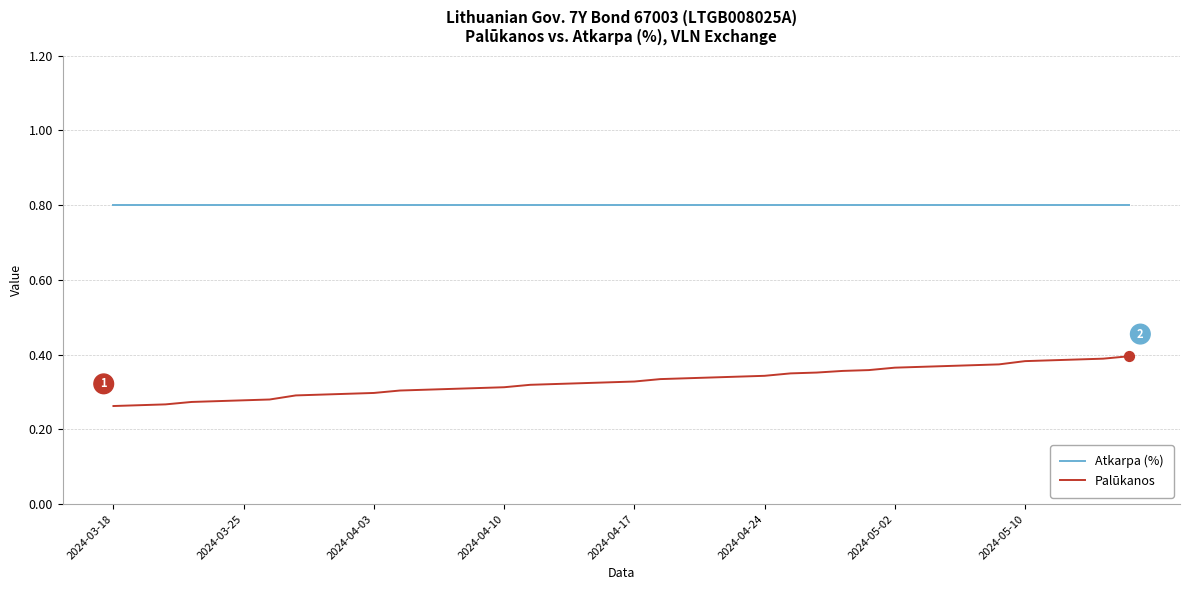

Which series has the widest spread of values?

Palūkanos